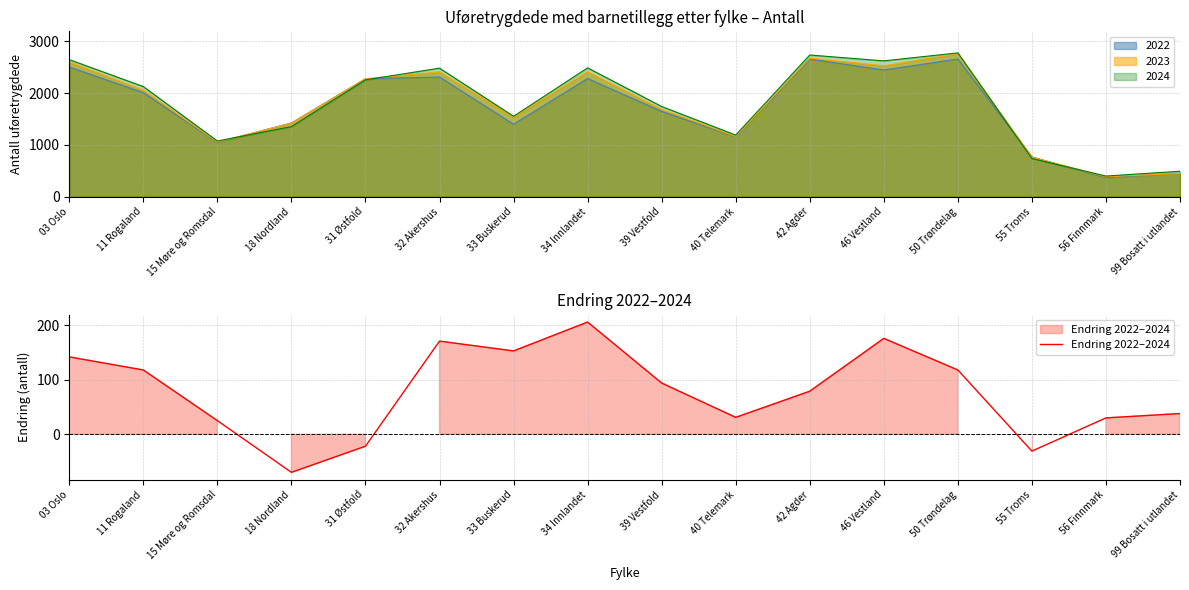

What is the label of the 9th point from the right?

34 Innlandet